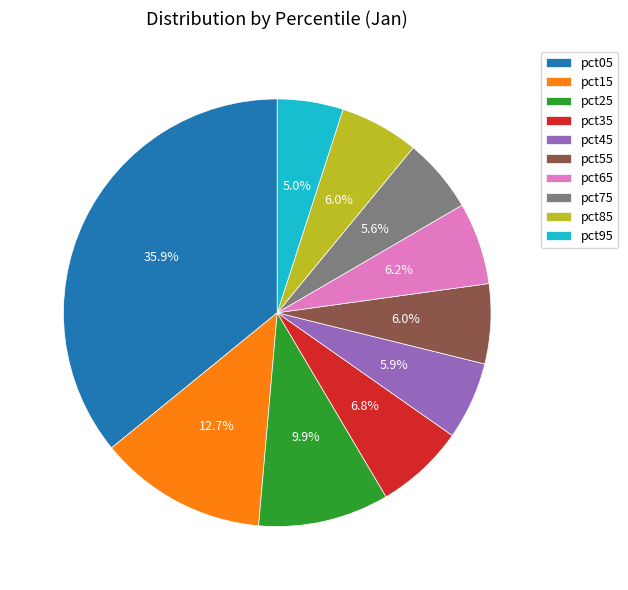

Which slice is the smallest?

pct95